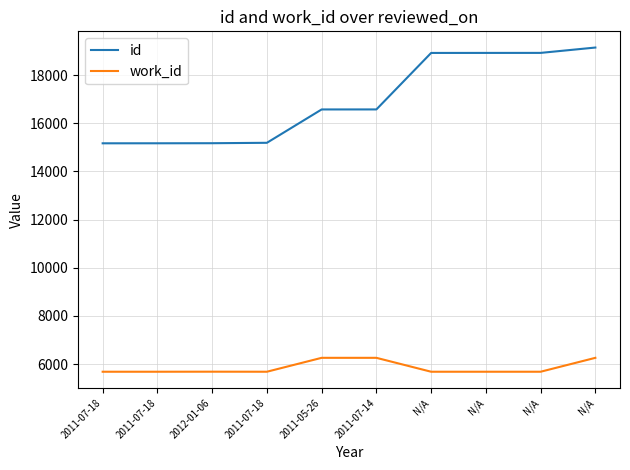

At which category does work_id reach its first local peak?

2012-01-06